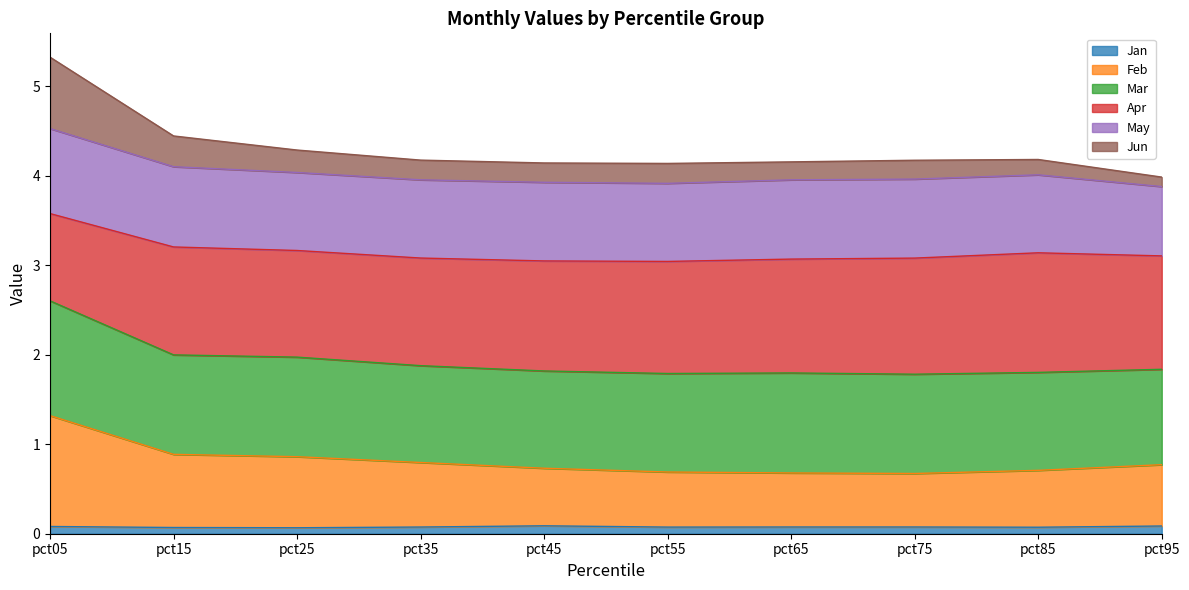

At which category is the sum across all series the highest?

pct05